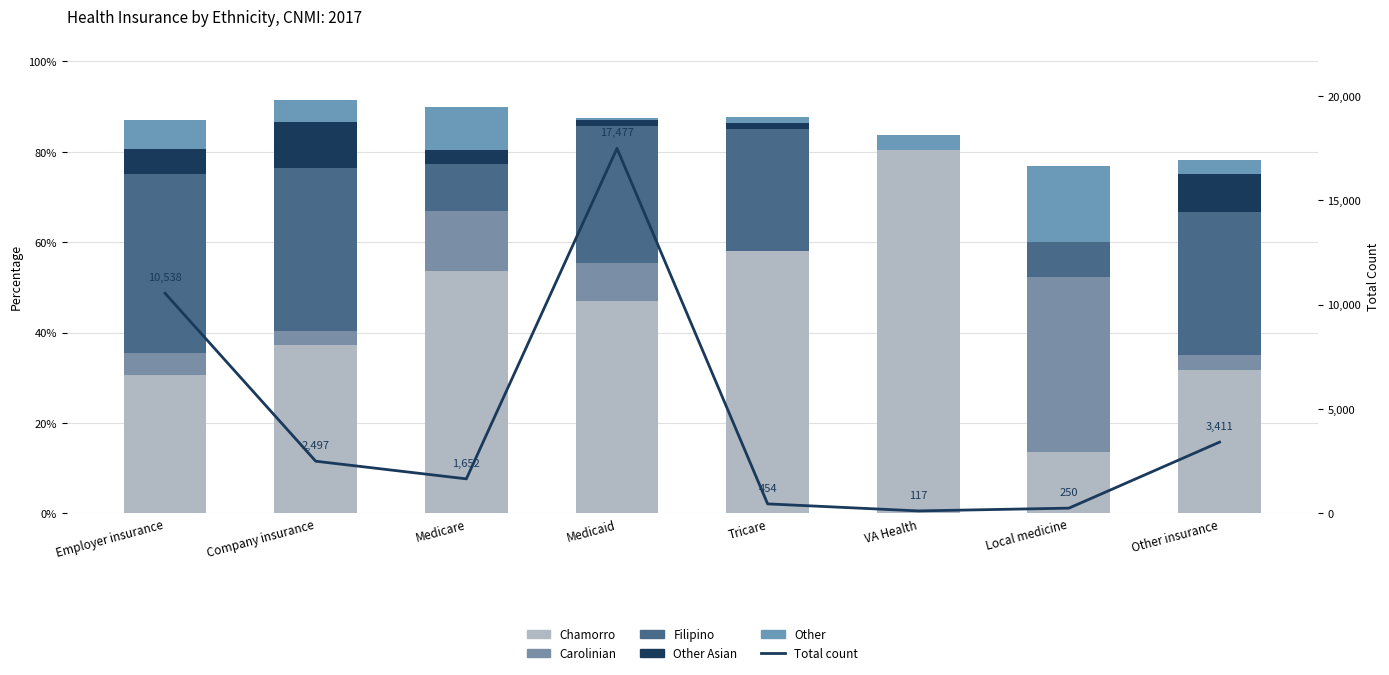

Which series has the widest spread of values?

Total count